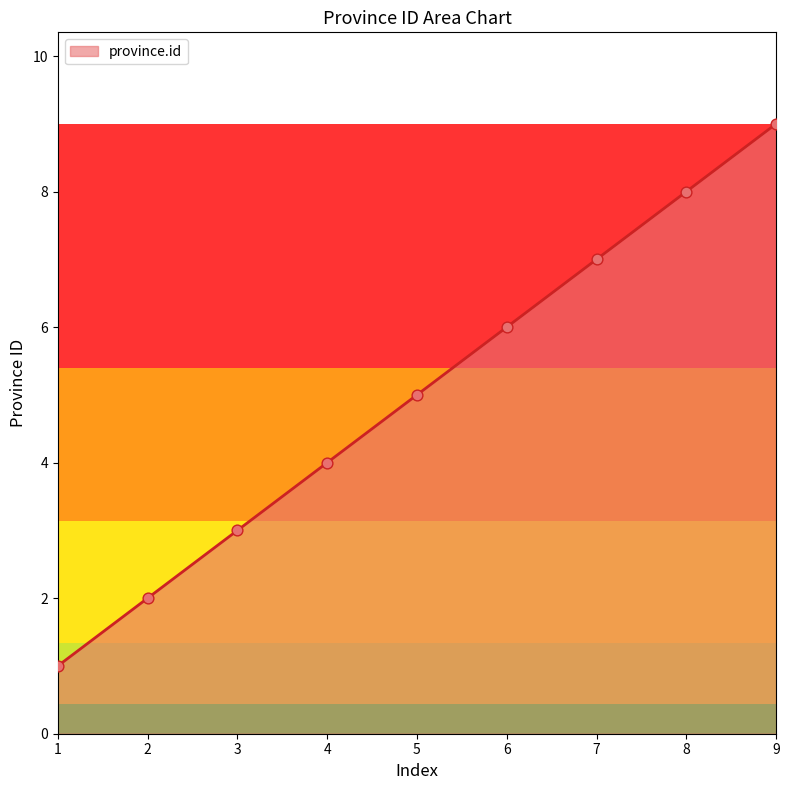

What is the change in value from 2 to 9?

+7